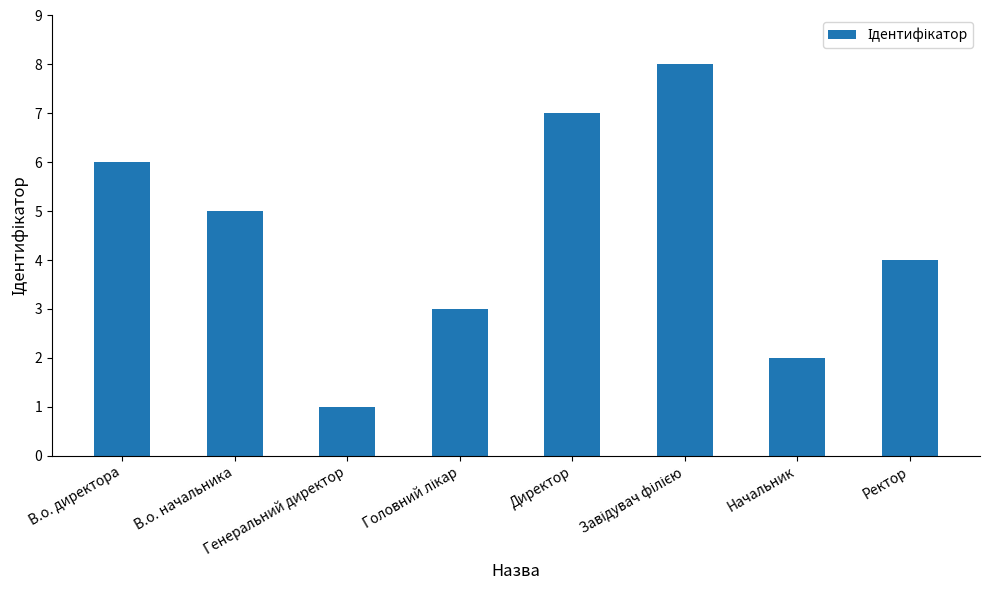

How many bars are there in total?

8